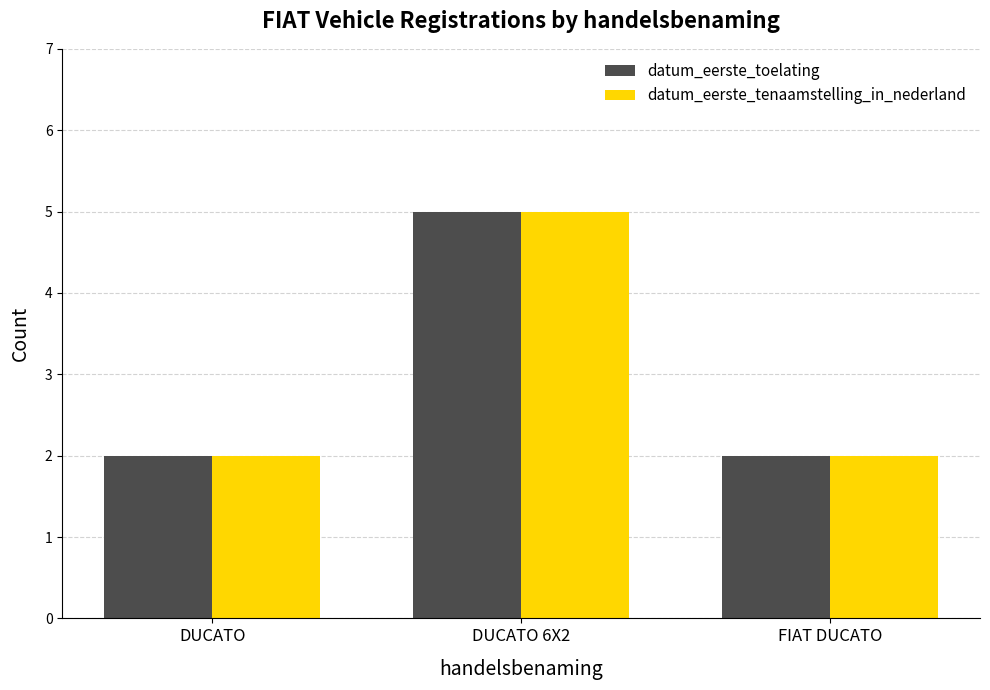

The datum_eerste_tenaamstelling_in_nederland series shows 1 at FIAT DUCATO. True or false?

False